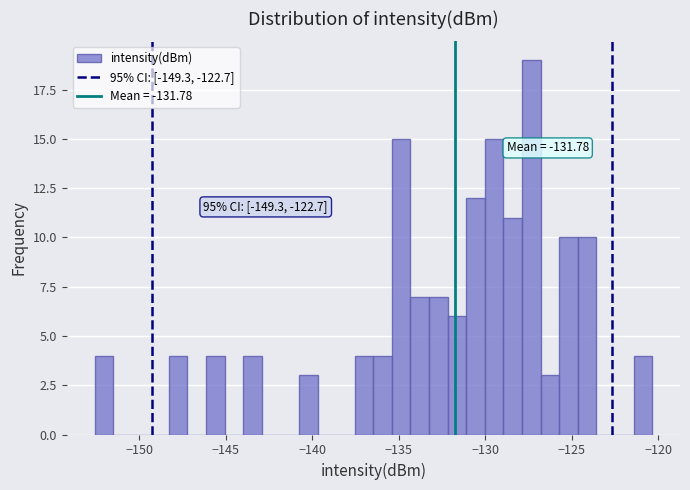

Read against the x-axis, roughly where is the centre of the tallest bar?

-127.5